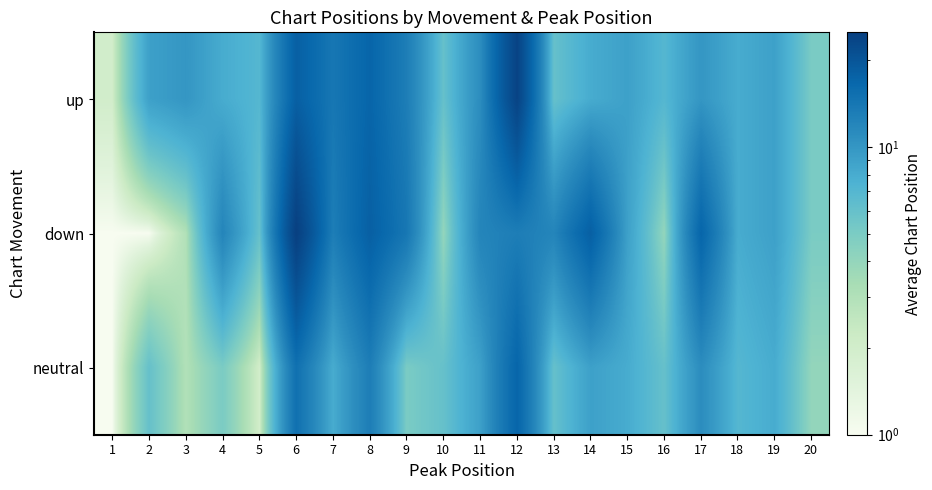

What is the difference between the highest and lowest values at 7?

6